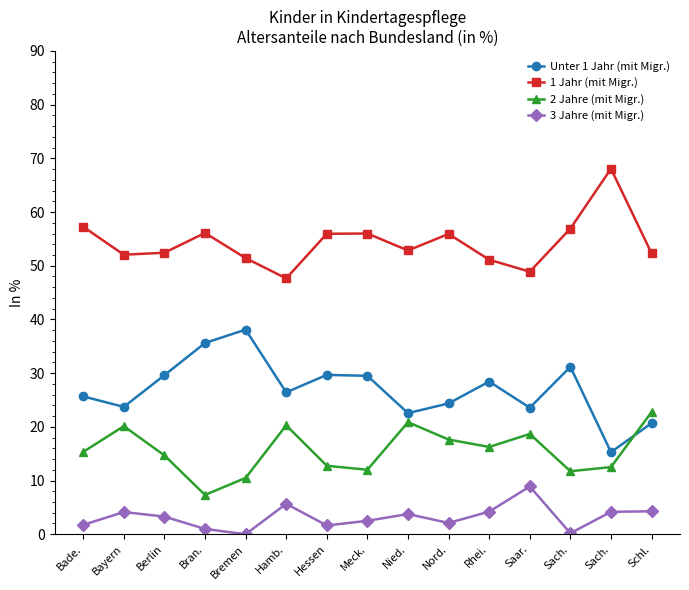

What is the difference between the maximum and minimum values in the 3 Jahre (mit Migr.) series?

8.9